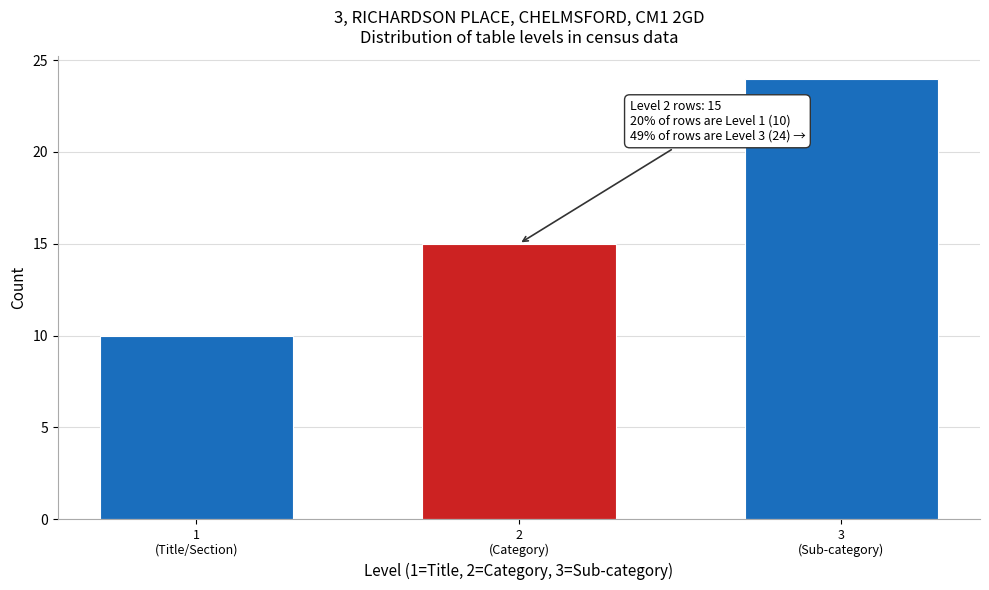

Reading left to right, extract all data points from this chart.

10	15	24